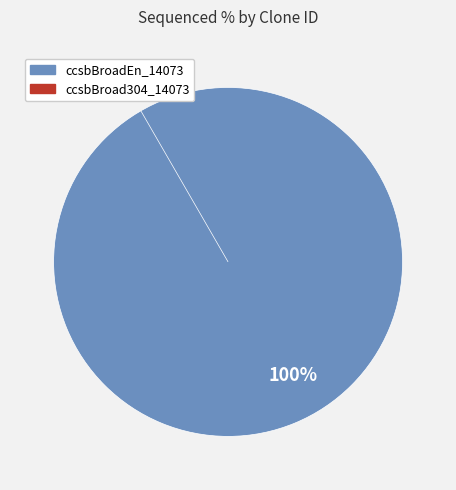

Does ccsbBroadEn_14073 account for over 50% of the chart?

Yes